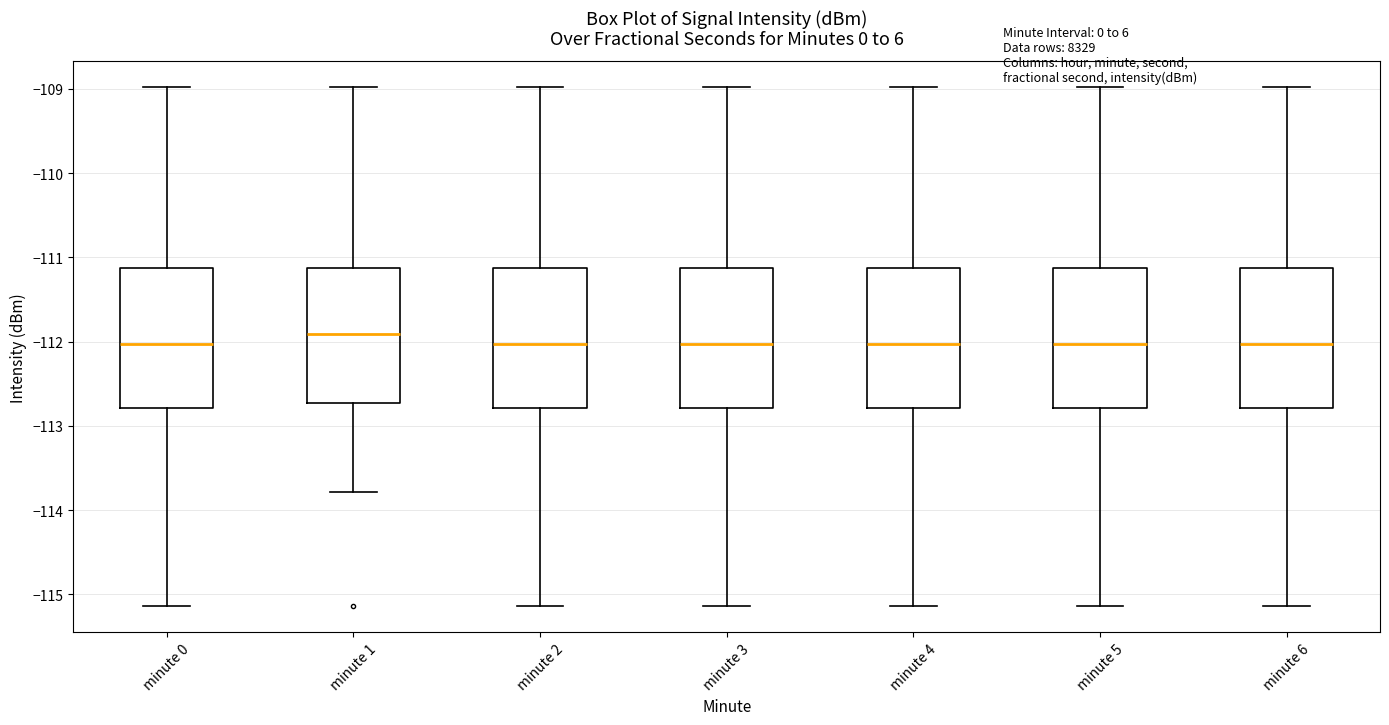

Where does the median line of the box for minute 3 sit on the y-axis? The values are not printed on the chart, so give them approximately, as read against the axis.

-112.0